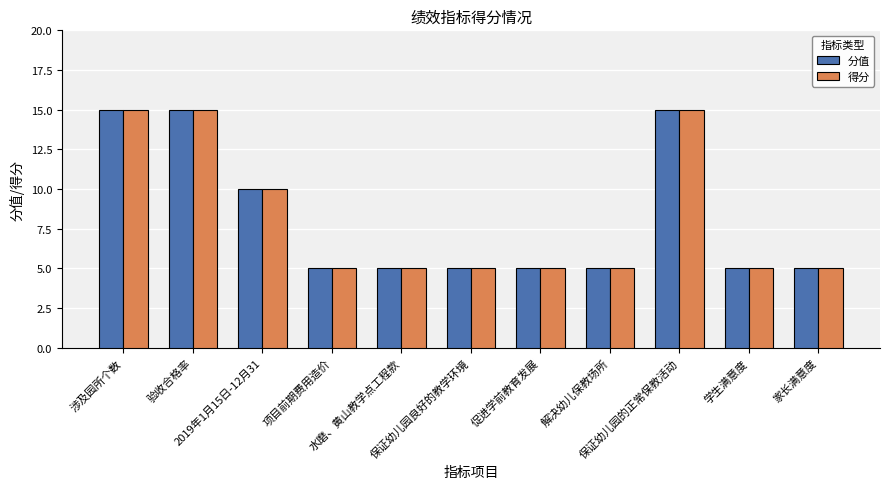

The 分值 series shows 10 at 2019年1月15日-12月31. True or false?

True